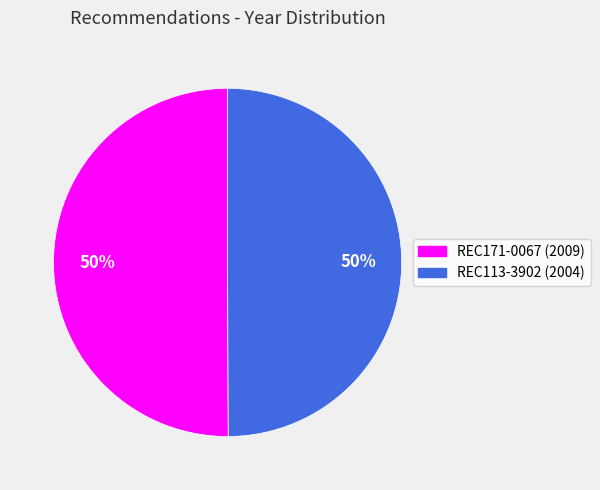

Is it true that REC113-3902 is 36% of the pie?

False